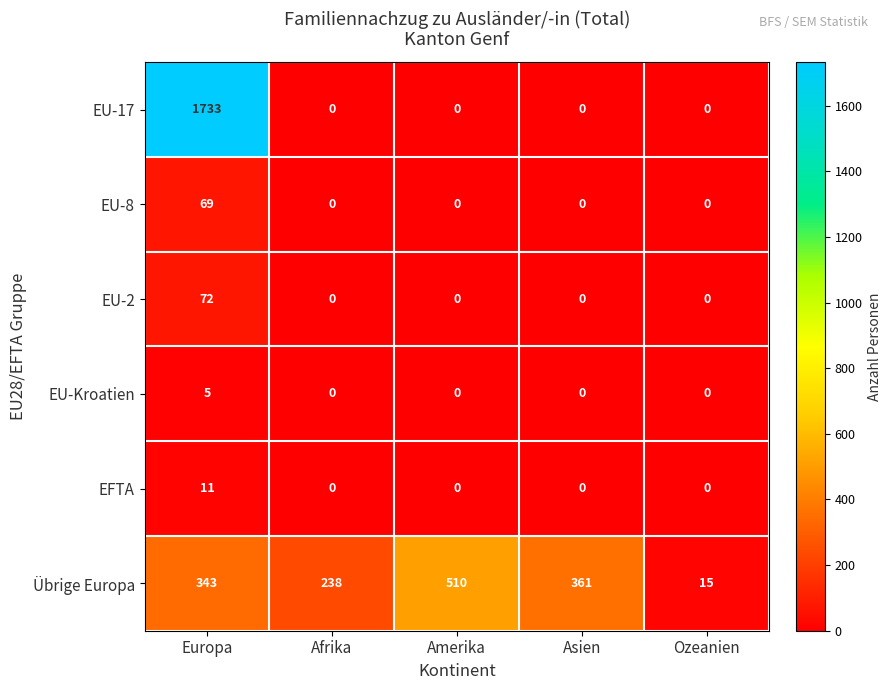

The EU-2 series shows 0 at Ozeanien. True or false?

True